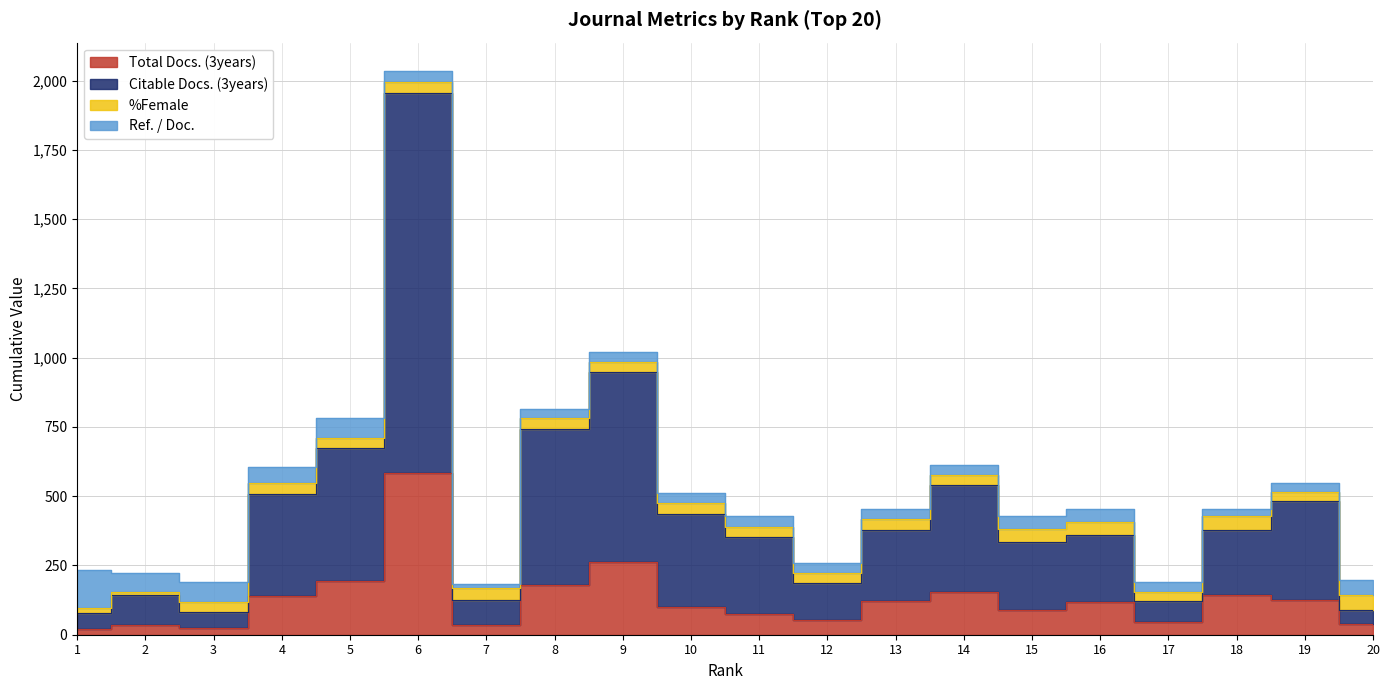

What is the value of the Total Docs. (3years) point at the 2nd from the left?

35